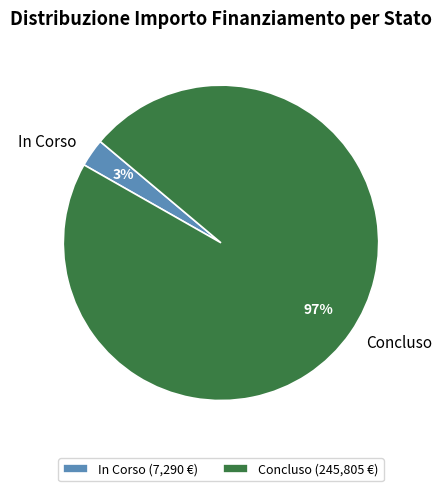

Between Concluso and In Corso, which is larger?

Concluso